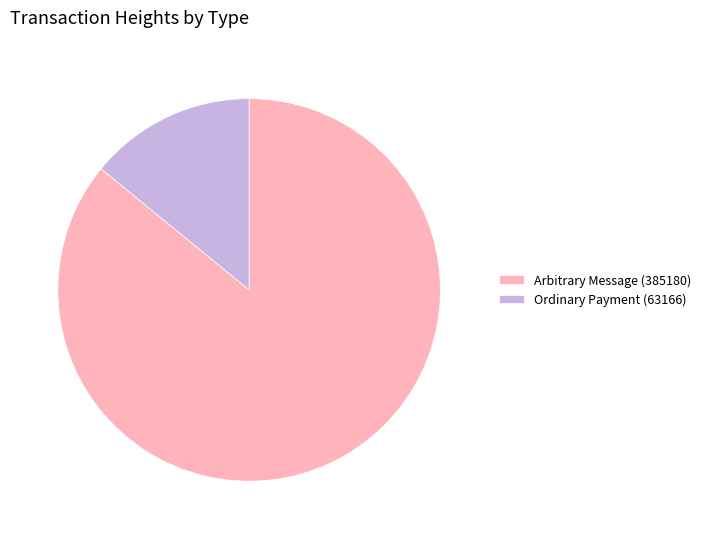

True or false: Ordinary Payment (63166) accounts for 3% of the total.

False